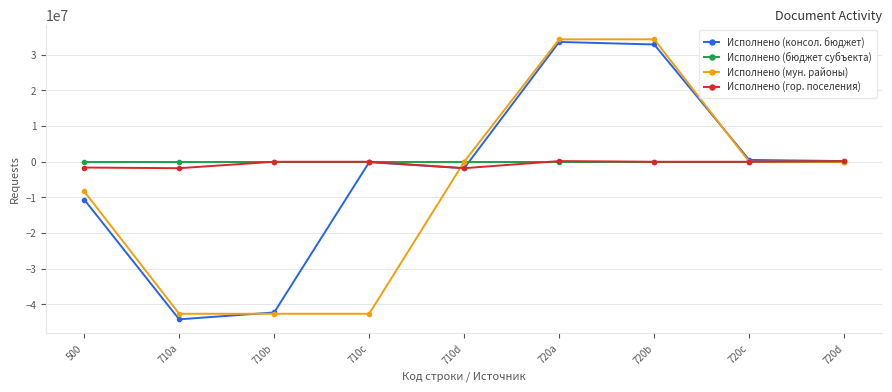

How many series are shown in this chart?

4